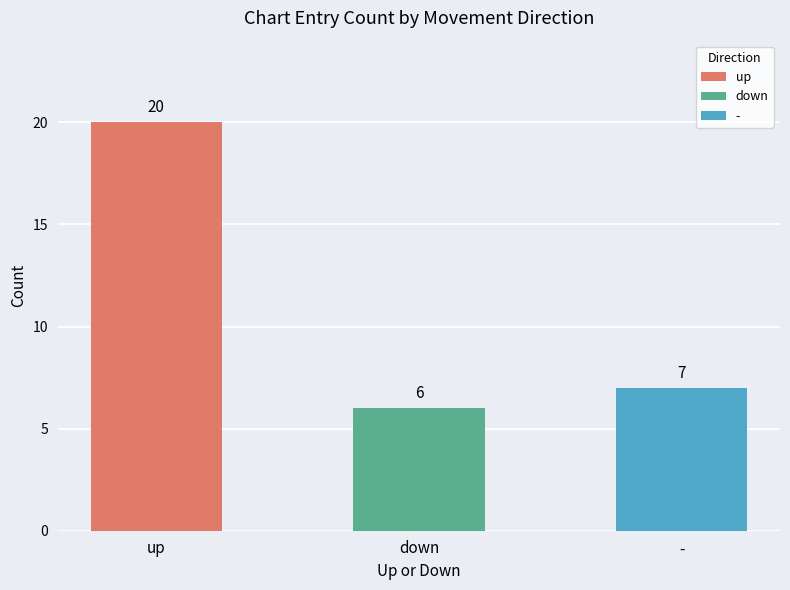

How many data points are less than 7?

1